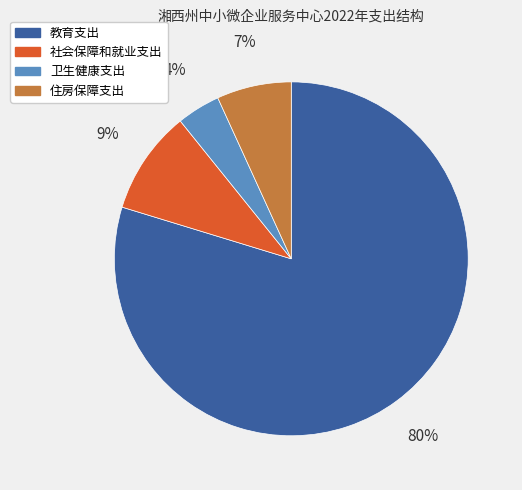

How many segments does this pie chart have?

4